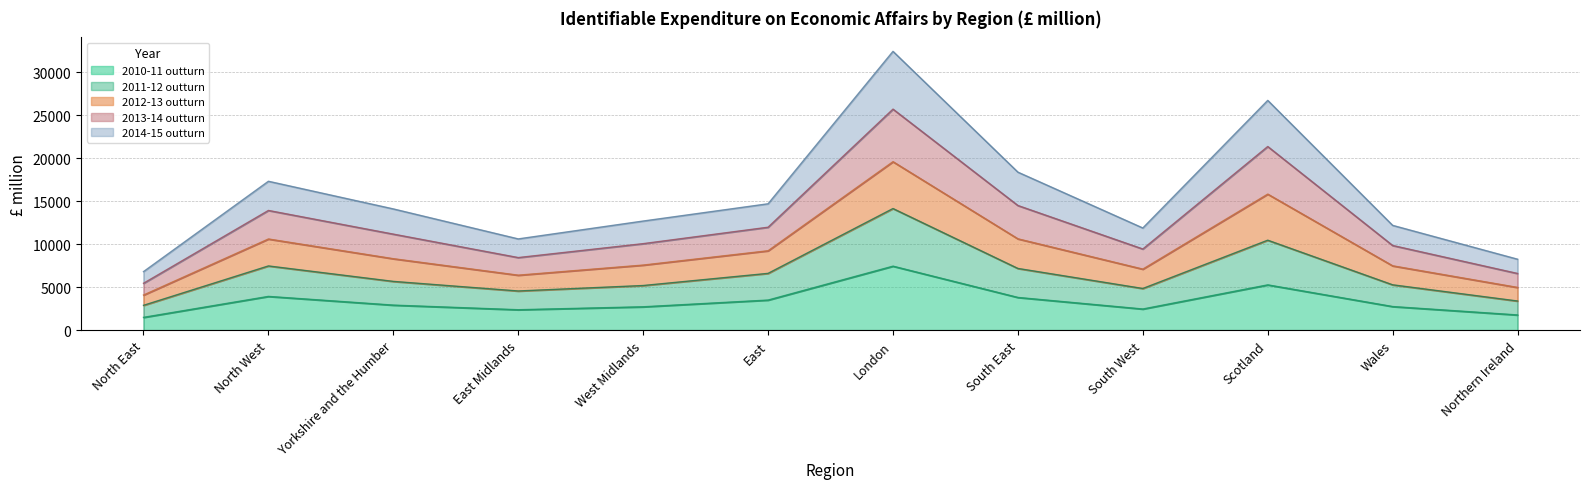

At which label does 2010-11 outturn reach its minimum?

North East